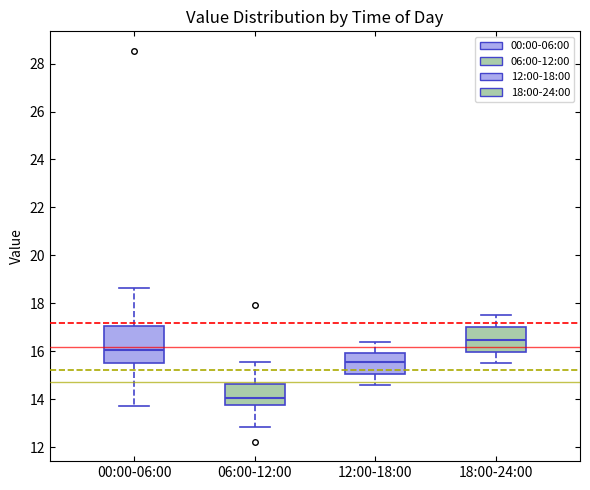

Where is the lower edge of the box for 06:00-12:00 on the y-axis? The values are not printed on the chart, so give them approximately, as read against the axis.

13.8